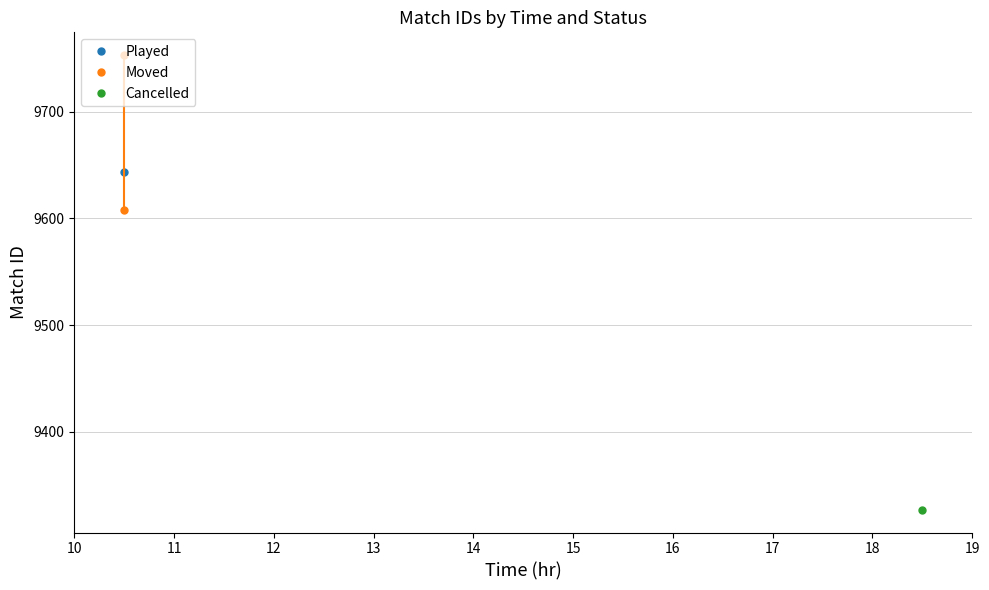

The chart shows a value of 5714 at 10. True or false?

False